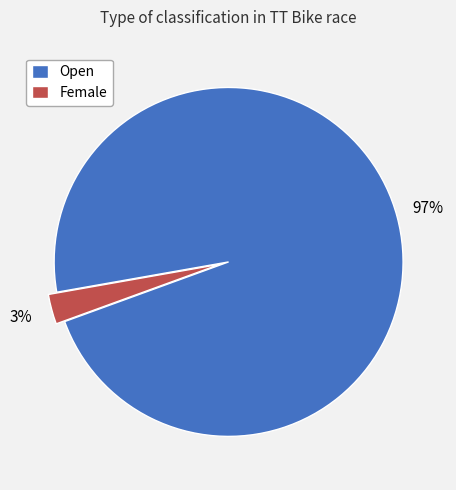

Which slice is the largest?

Open